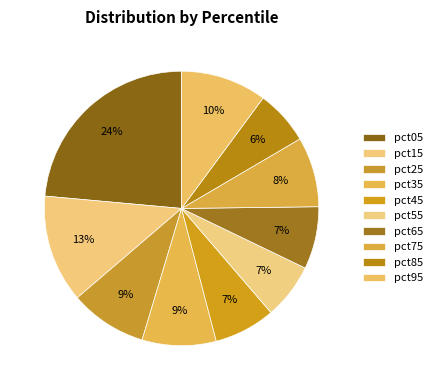

Is there a majority slice in this chart?

No